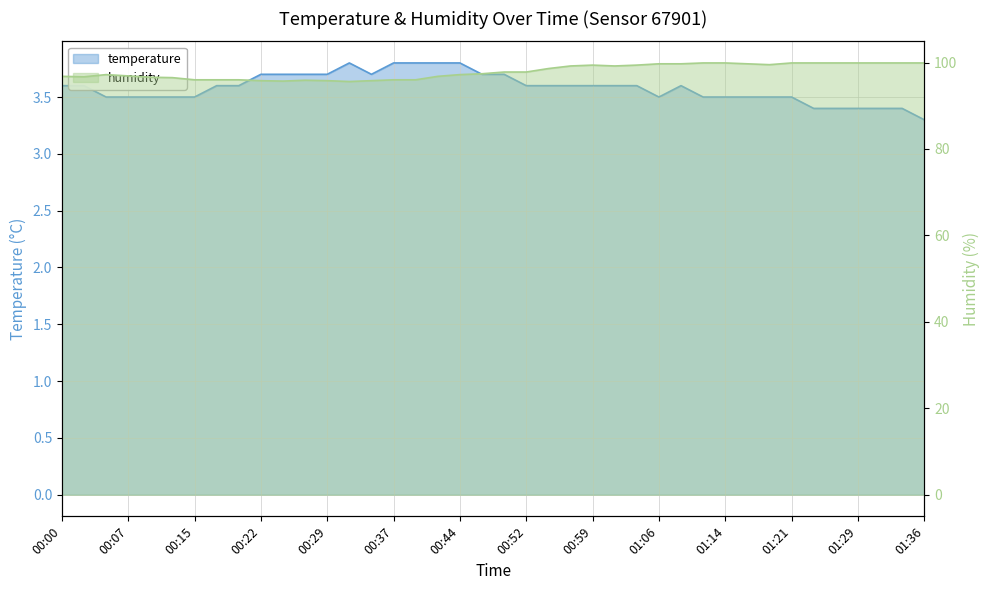

True or false: humidity and temperature intersect in this chart.

False